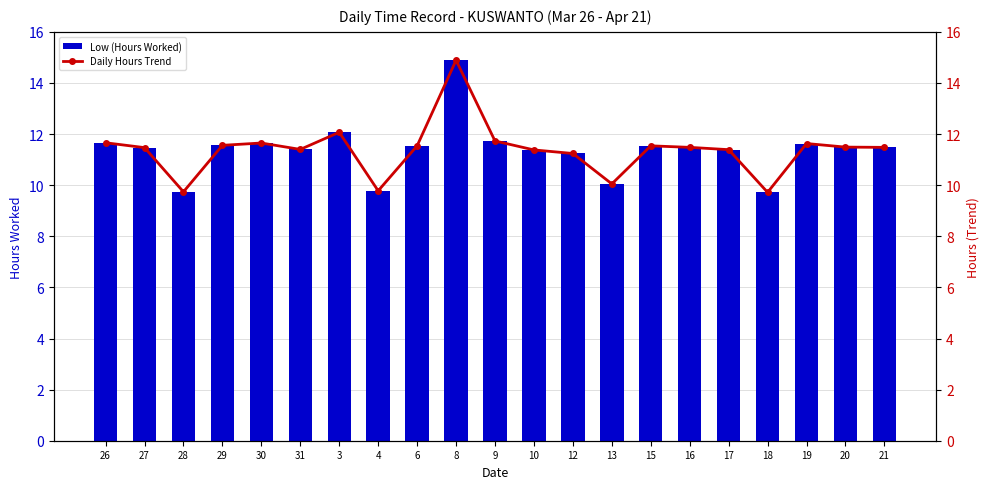

Which category has the lowest value across all series?

18